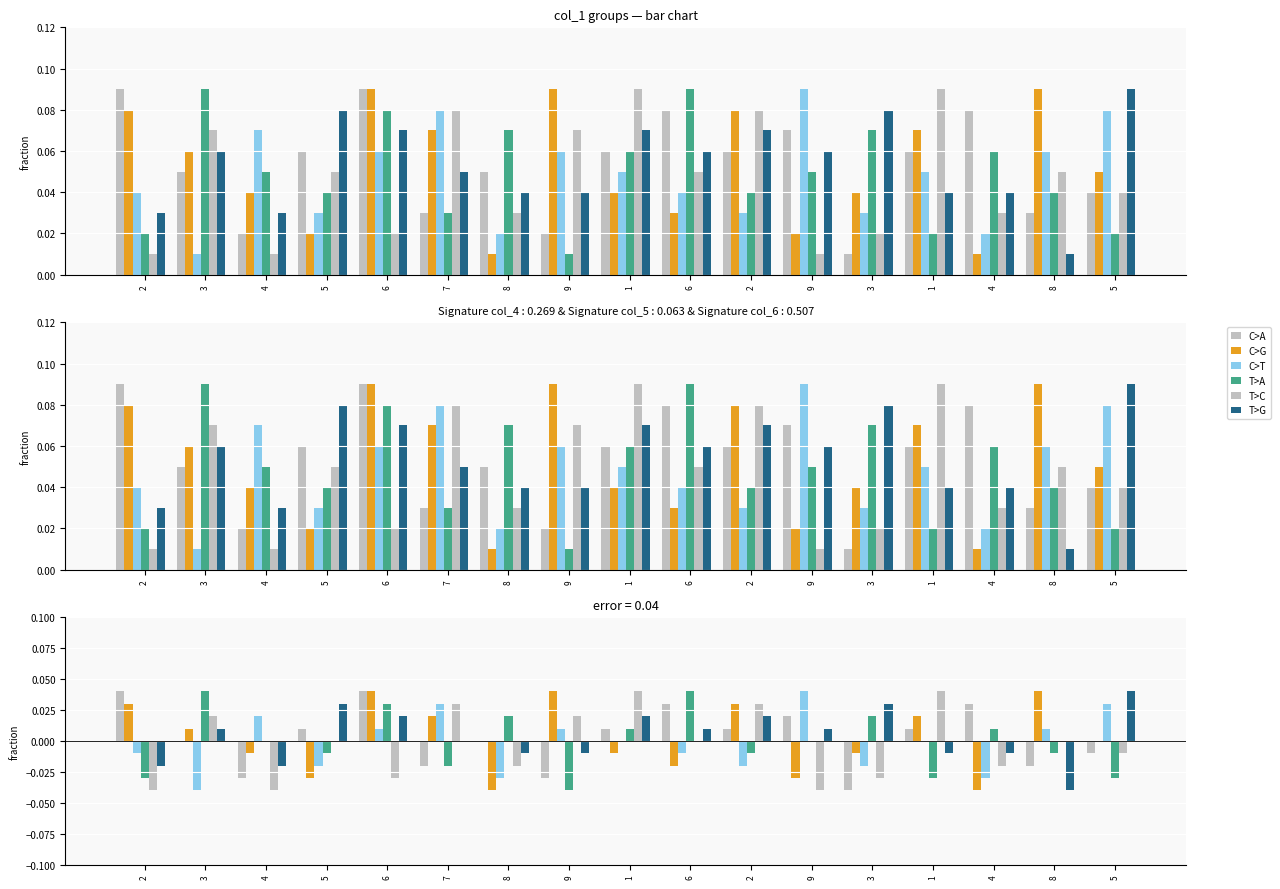

List the labels in order of col_7 value, smallest first.

8, 2, 4, 8, 9, 1, 4, 7, 3, 6, 9, 6, 1, 2, 5, 3, 5